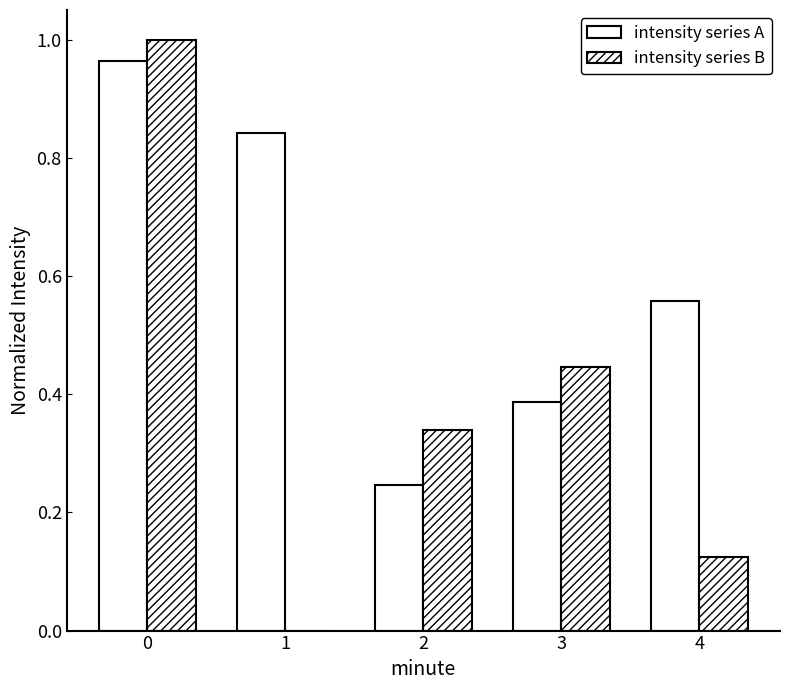

Which category has the lowest value across all series?

1